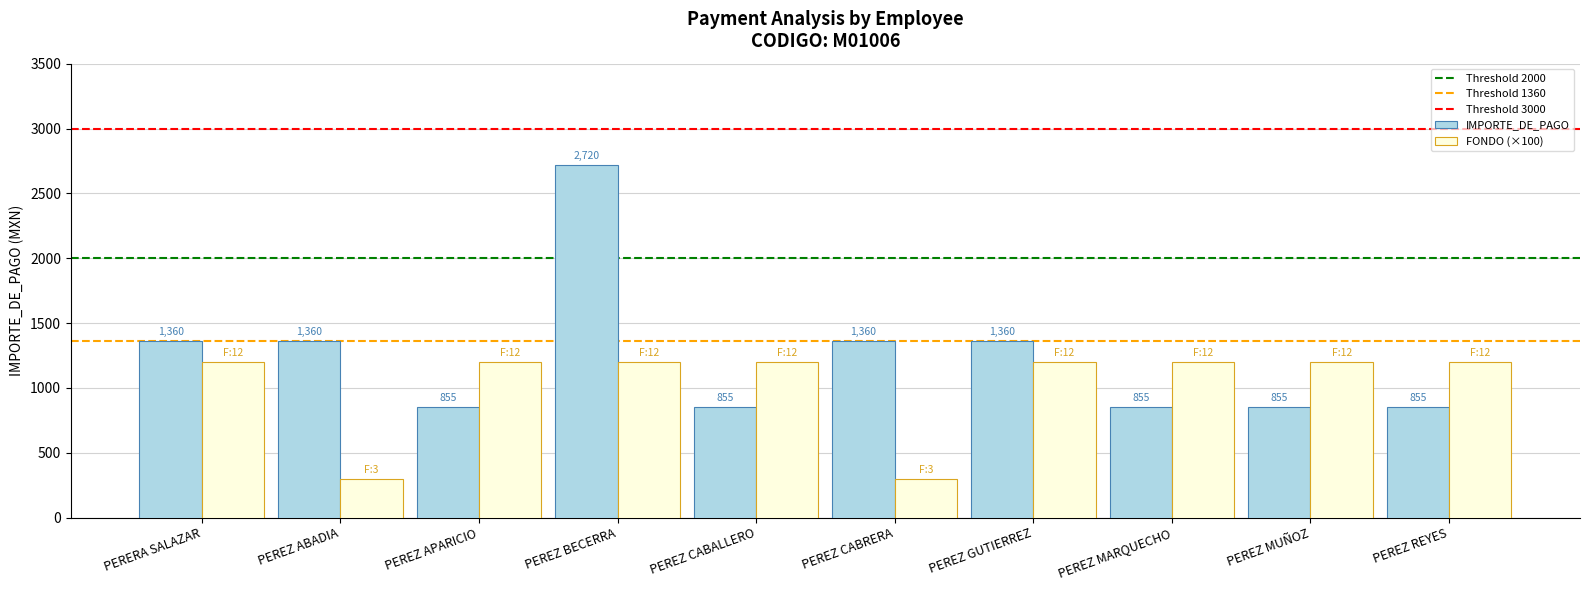

Which category has the highest value in the IMPORTE_DE_PAGO series?

PEREZ BECERRA